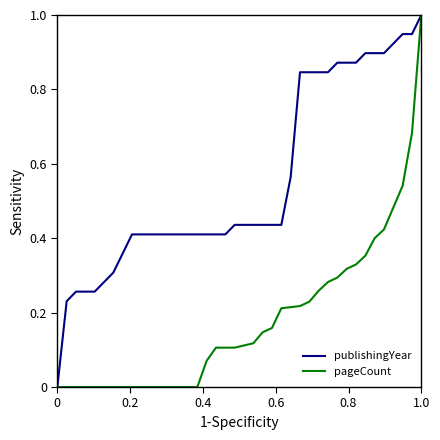

What is the highest value of the publishingYear series?

1.0